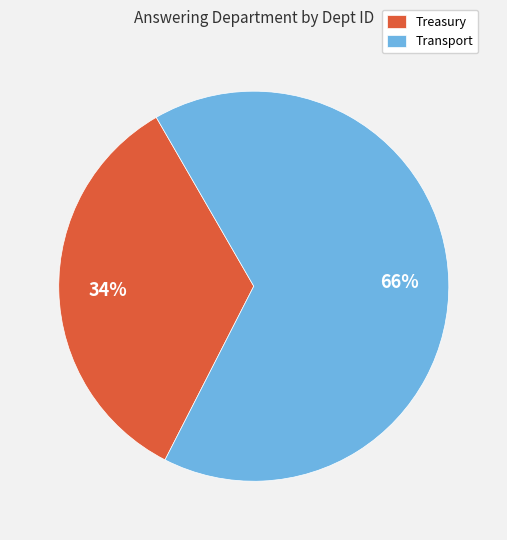

To the nearest percent, what is the difference between the Transport and Treasury slice percentages?

32%